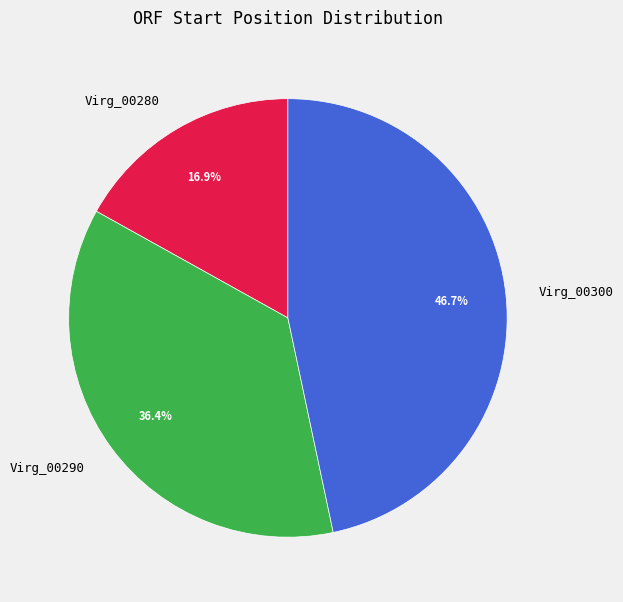

Combined, what portion of the pie is Virg_00280 and Virg_00290?

53.3%